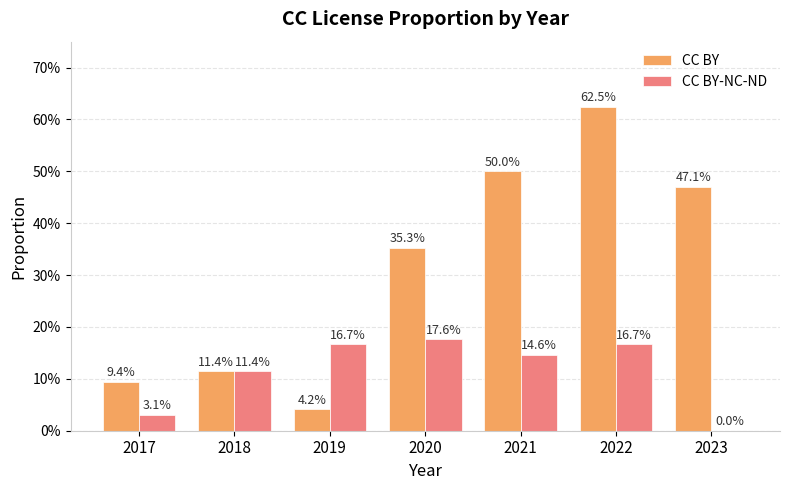

Reading right to left, list all the values displayed in this chart.

CC BY: 0.5	0.6	0.5	0.4	0.0	0.1	0.1
CC BY-NC-ND: 0.0	0.2	0.1	0.2	0.2	0.1	0.0